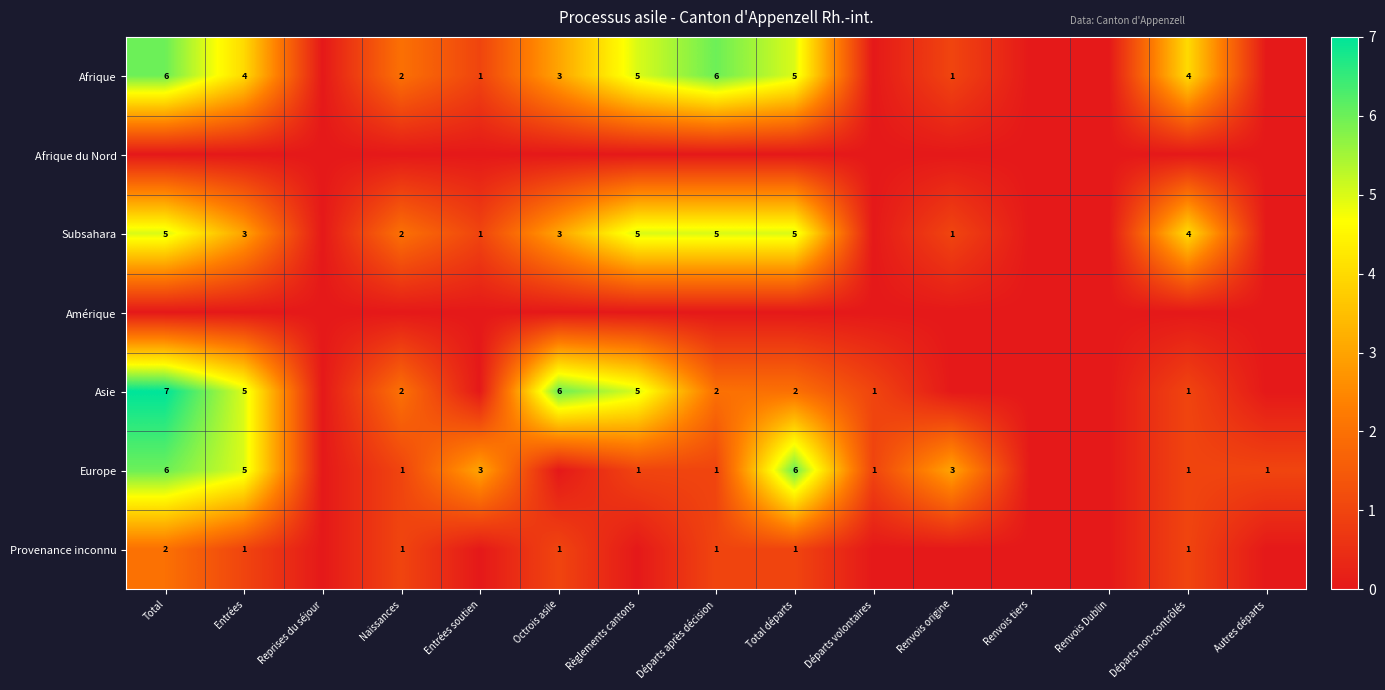

Between Octrois asile and Naissances, which is larger?

Octrois asile